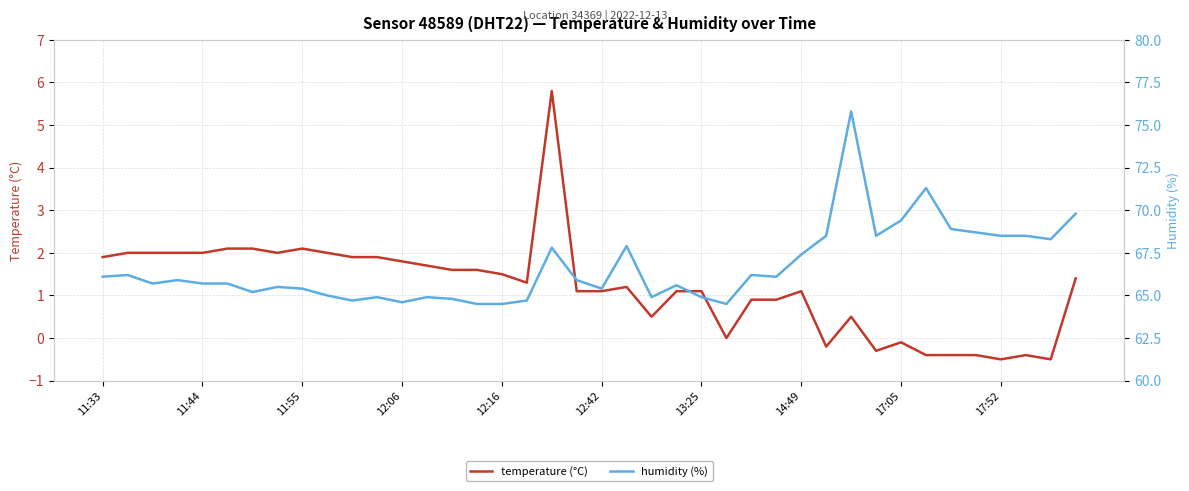

What is the spread (max minus min) of values at 38?

68.8